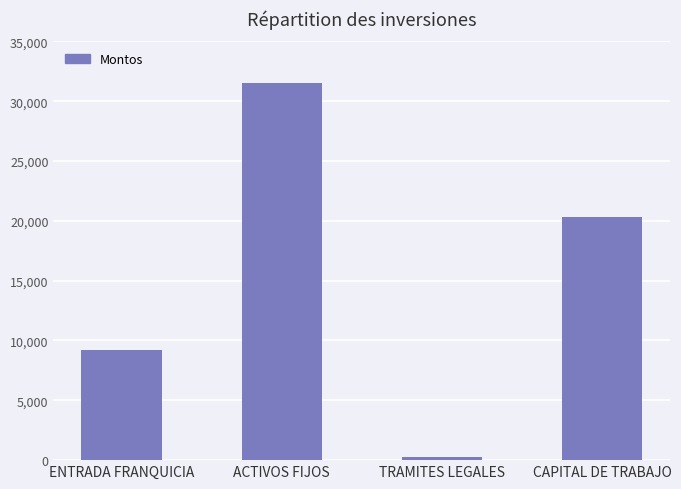

What position from the right is ENTRADA FRANQUICIA?

4